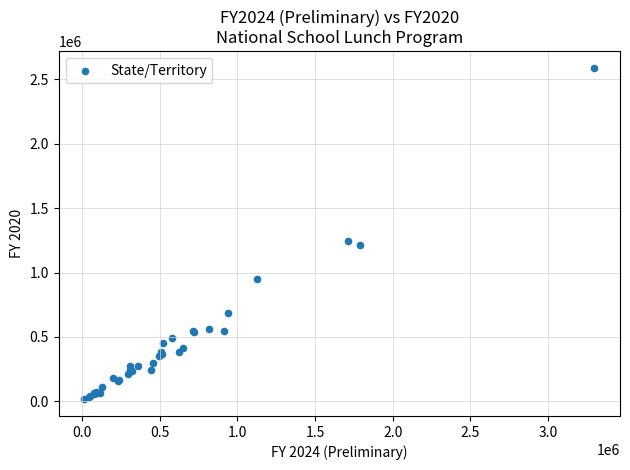

What Y value in the scatter plot is closest to 1303088?

1247422.7